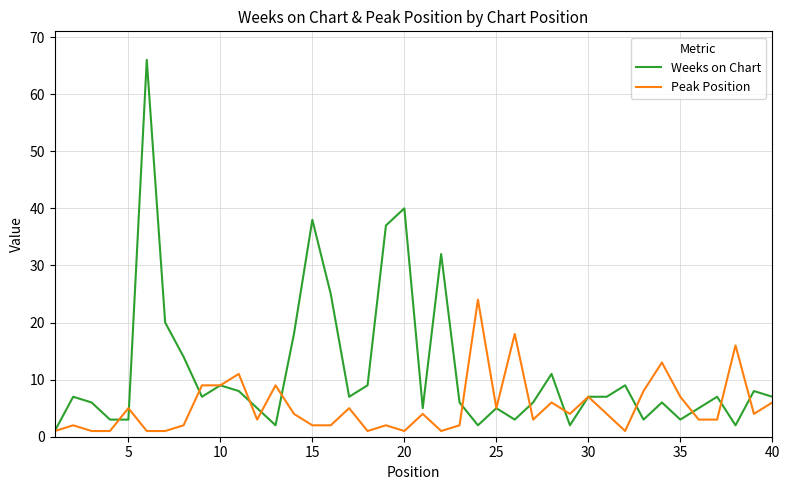

Which series has the largest total across all categories?

Weeks on Chart